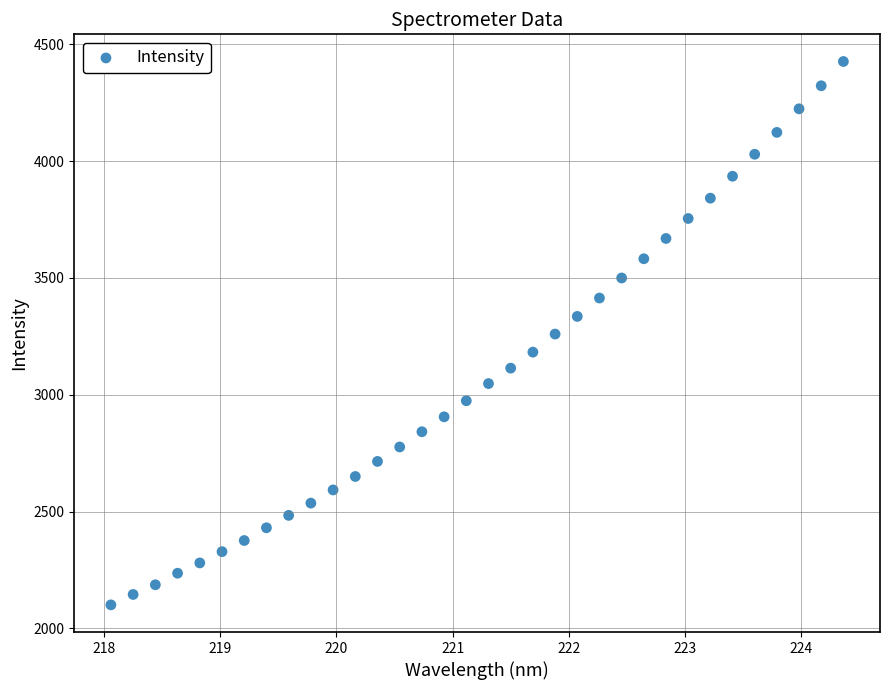

What is the range of Y values (max minus min)?

2325.9